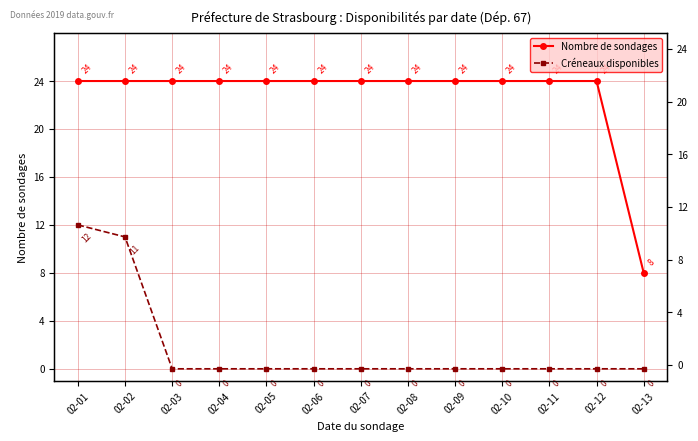

What is the maximum value shown in the chart?

24